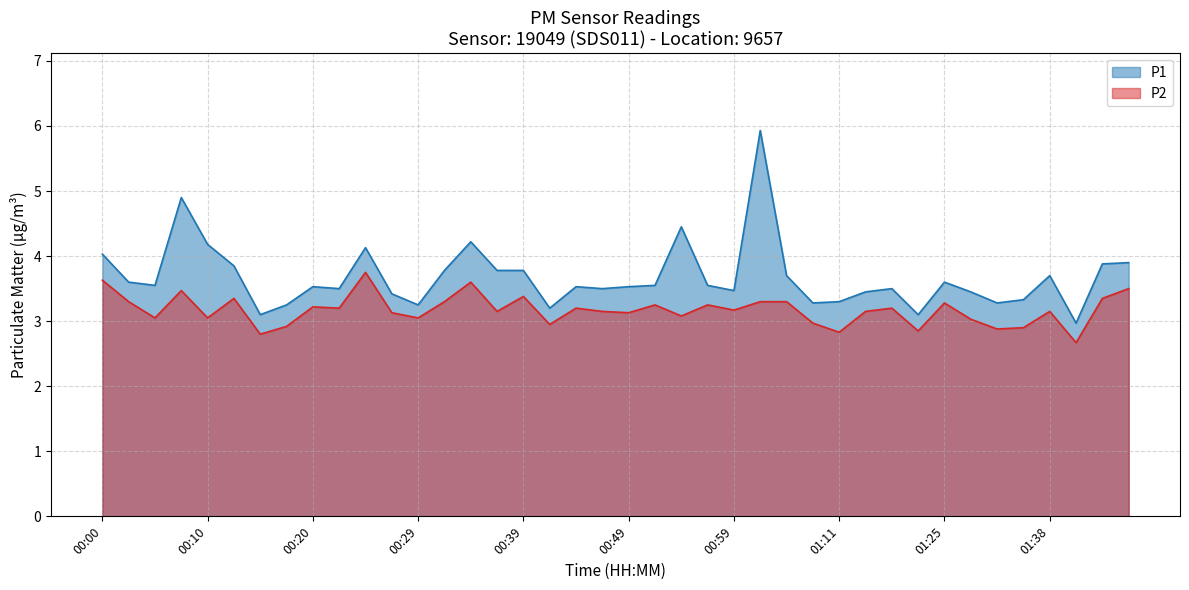

Which series changed the most between 00:39 and 01:04?

P1